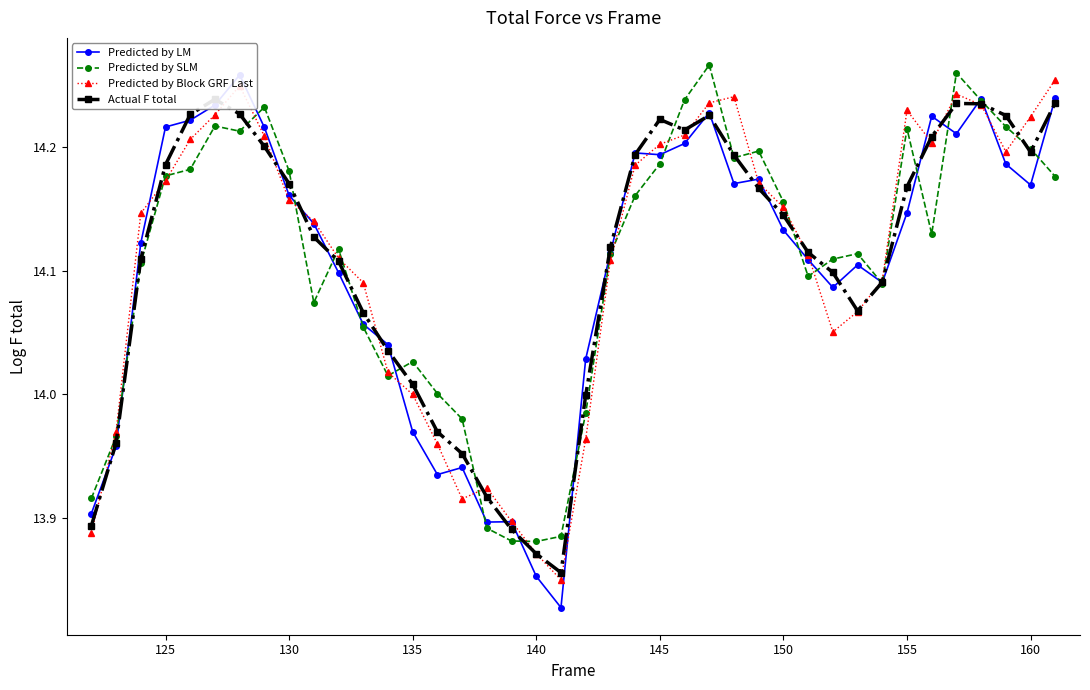

At how many categories does at least one series exceed 14?

33